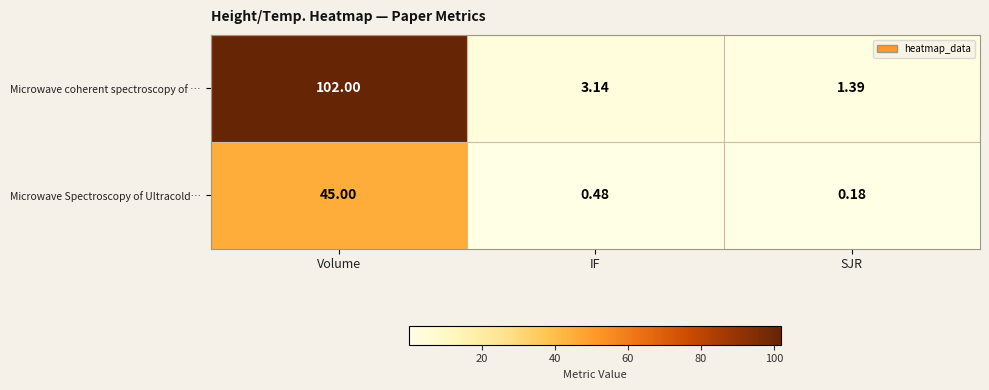

Which series has the largest total across all categories?

Microwave coherent spectroscopy of …